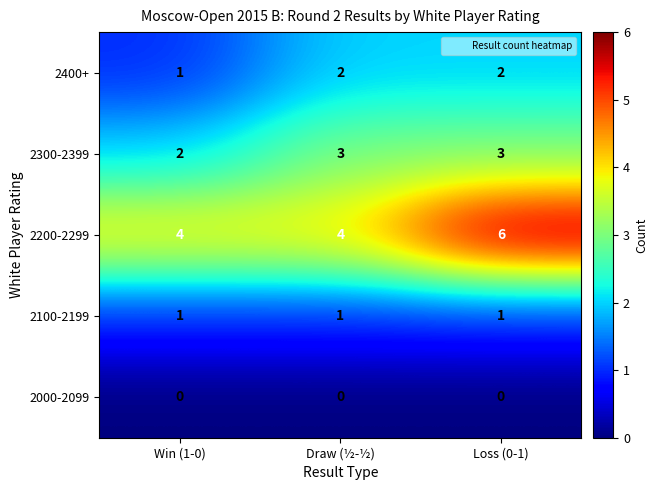

At which category is the sum across all series the highest?

Loss (0-1)